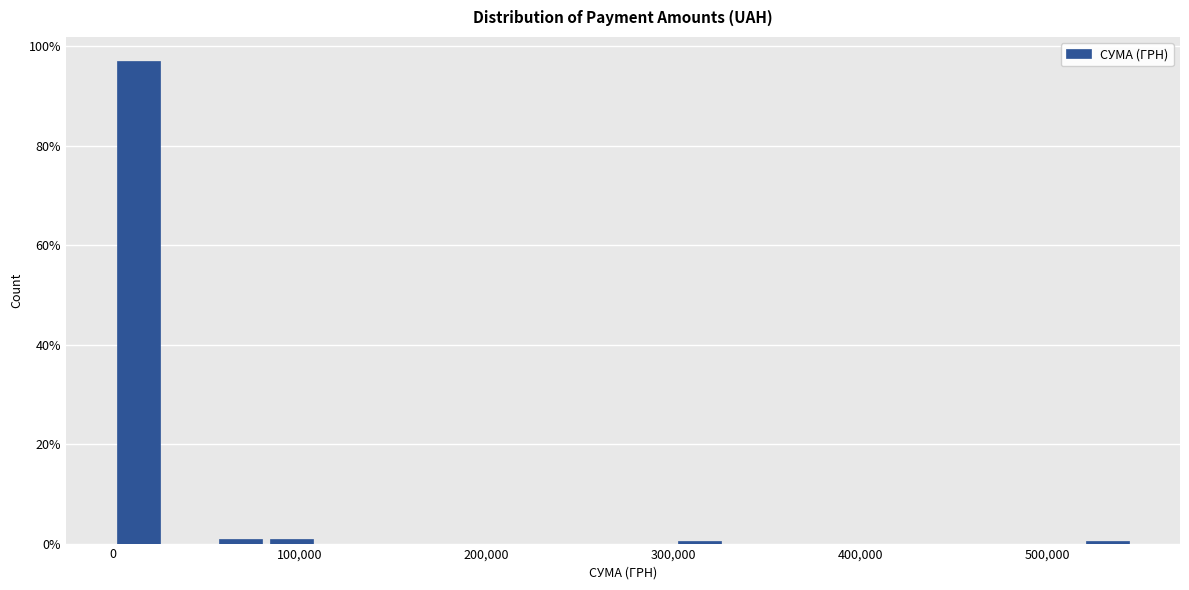

Around what value on the x-axis is the tallest bar? Give the approximate position of its centre, as read against the axis.

10000